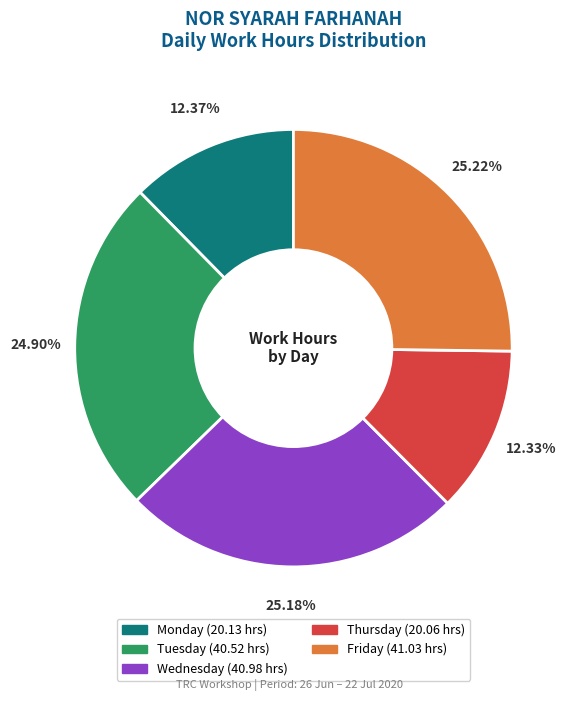

Is there a majority slice in this chart?

No